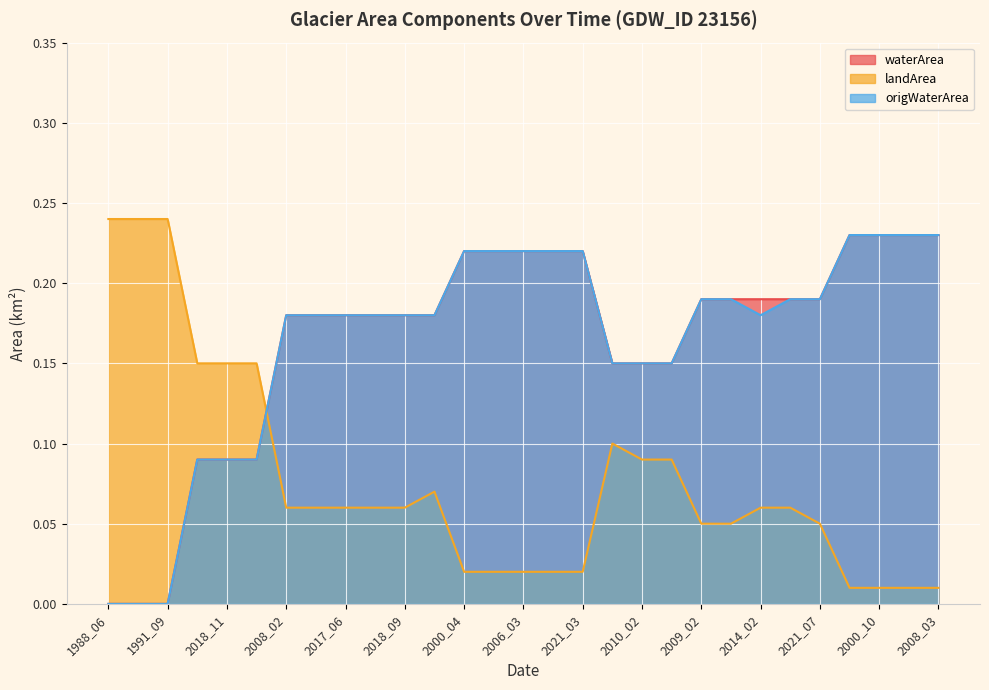

At how many categories does at least one series exceed 0?

29